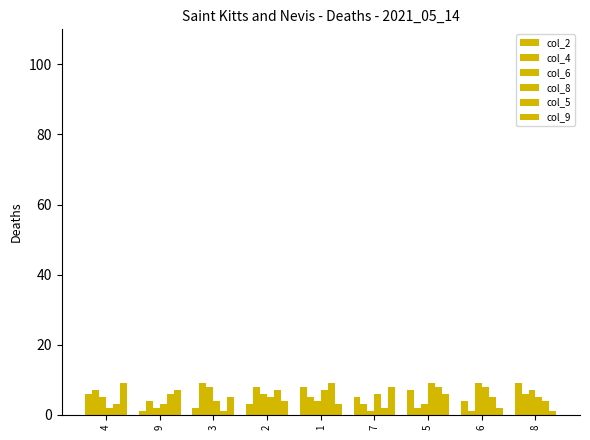

How many bars are there in each group?

6